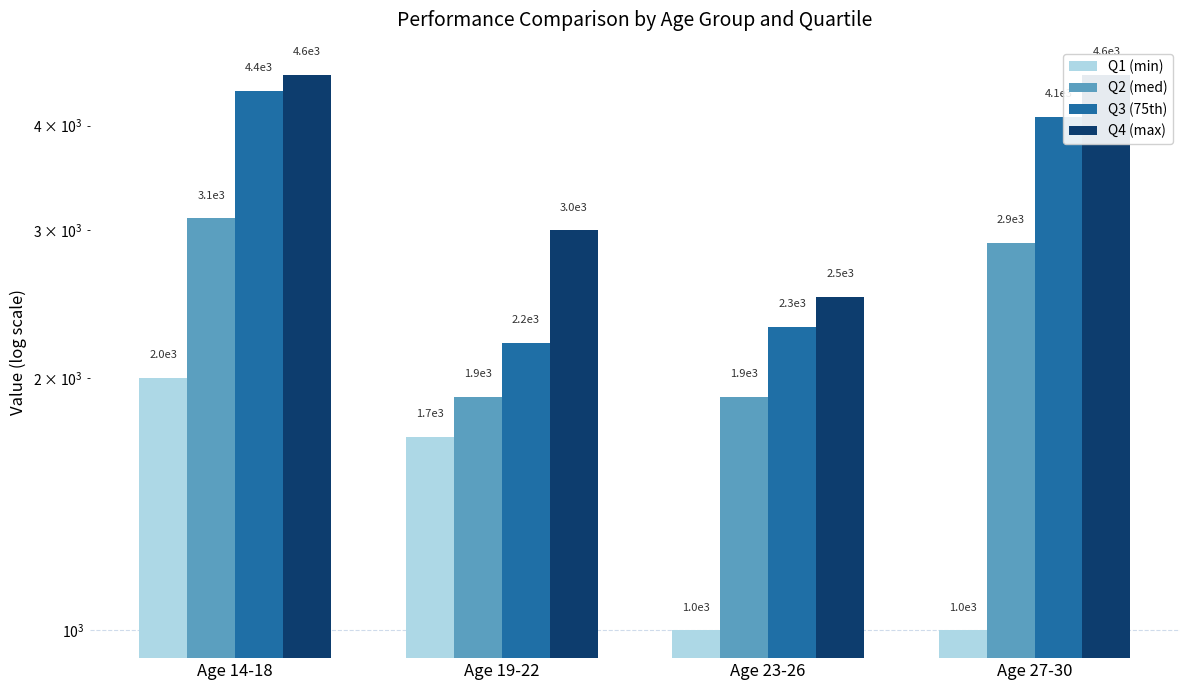

What is the value of the Q1 (min) bar at the 1st from the left?

2000